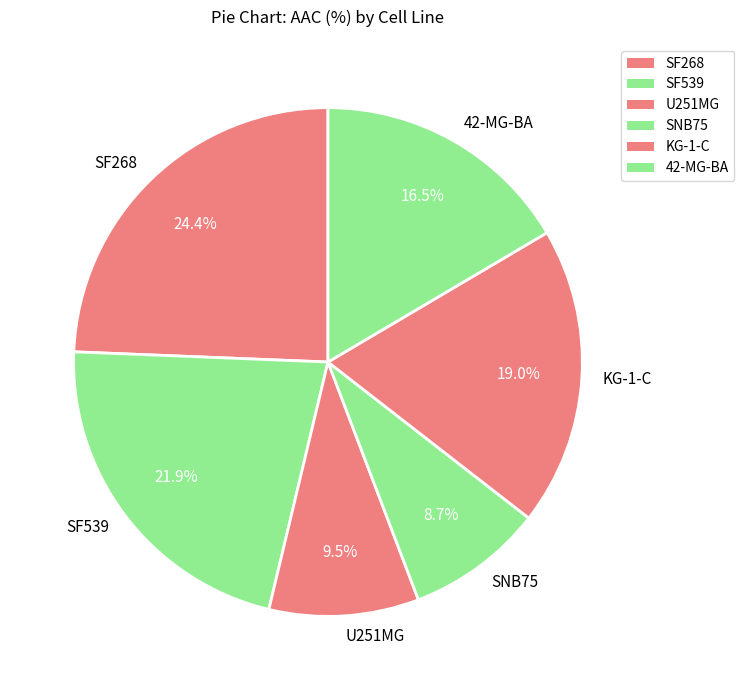

To the nearest percent, what portion does KG-1-C represent?

19%